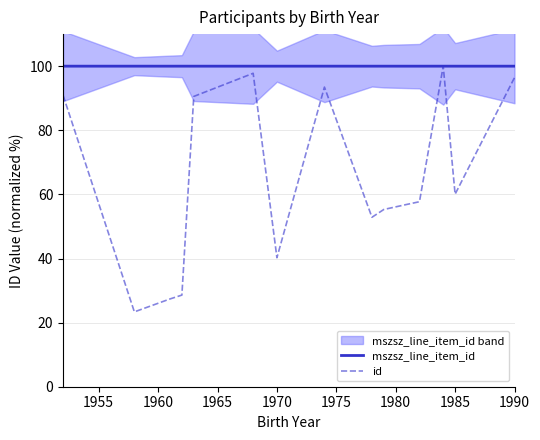

The value of mszsz_line_item_id at 1990 is 158.6. True or false?

False